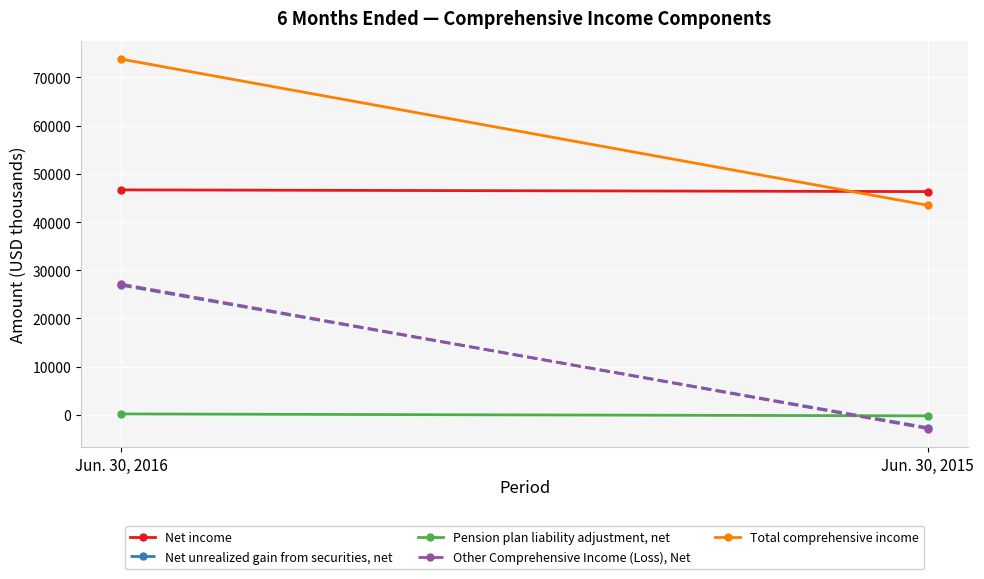

Which has a higher value, Jun. 30, 2015 or Jun. 30, 2016?

Jun. 30, 2016